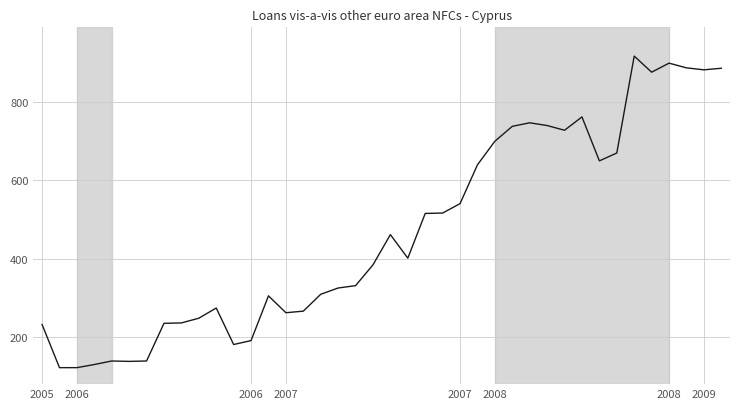

What is the smallest value displayed?

122